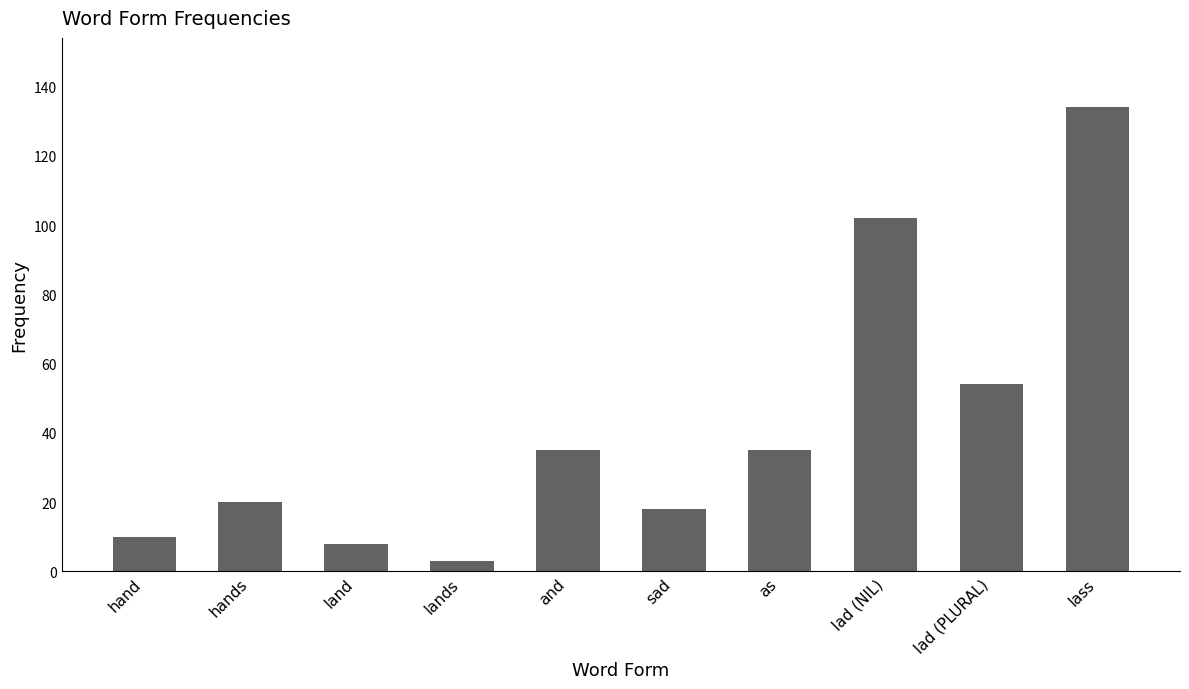

What value does the data have at hands, to the nearest 10?

20